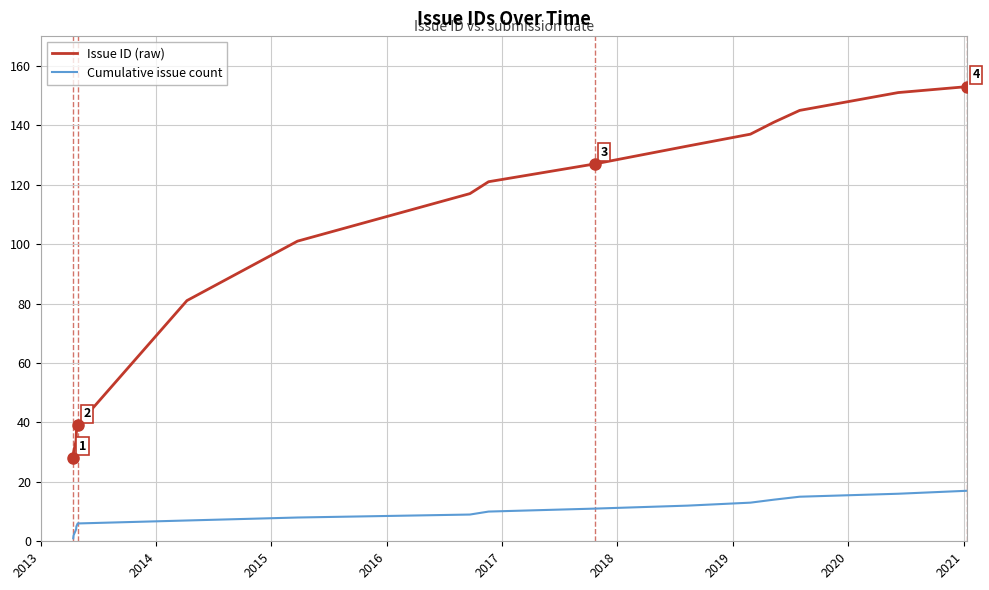

Rank the series by their average value, from highest to lowest.

Issue ID (raw), Cumulative issue count